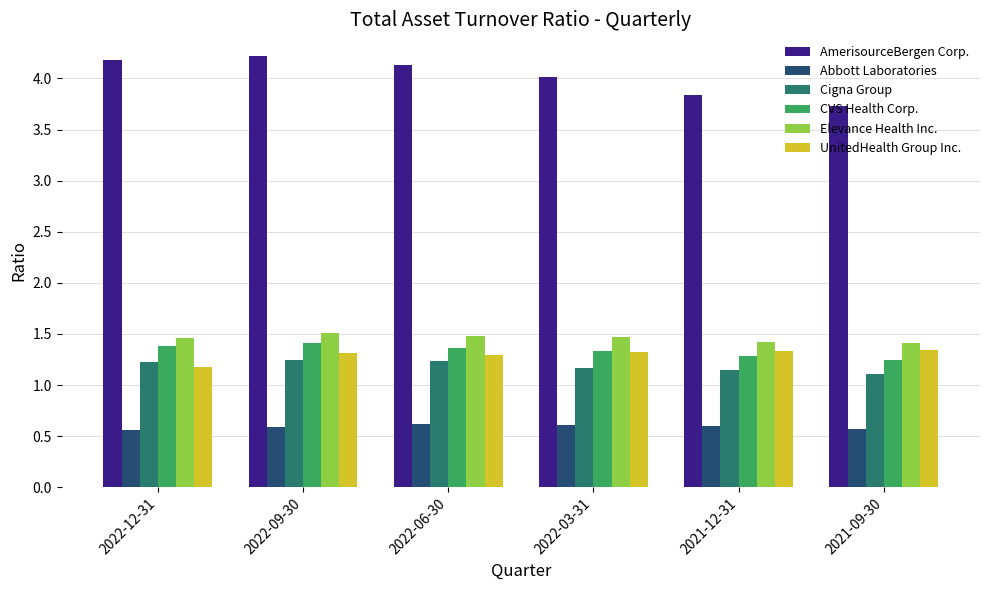

What is the difference between the maximum and second lowest values in the AmerisourceBergen Corp. series?

0.4